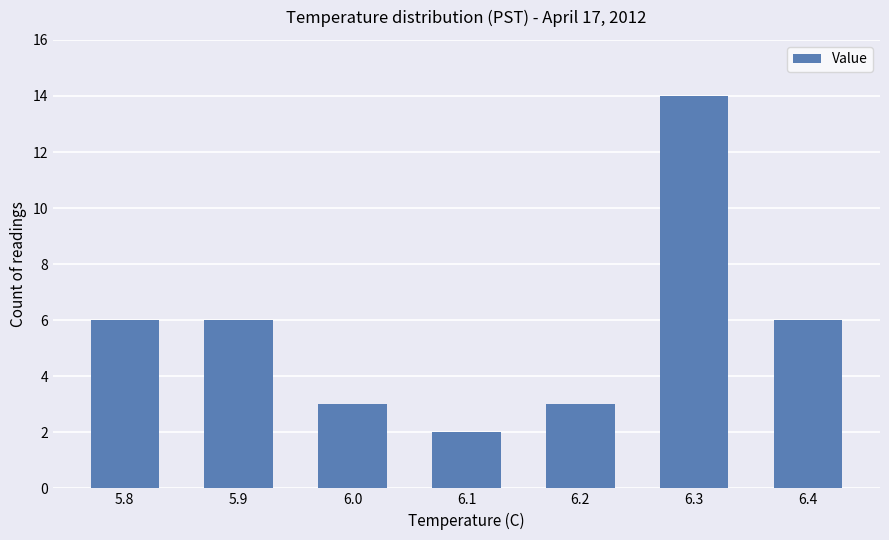

At which category does the chart reach its minimum across all series?

6.1